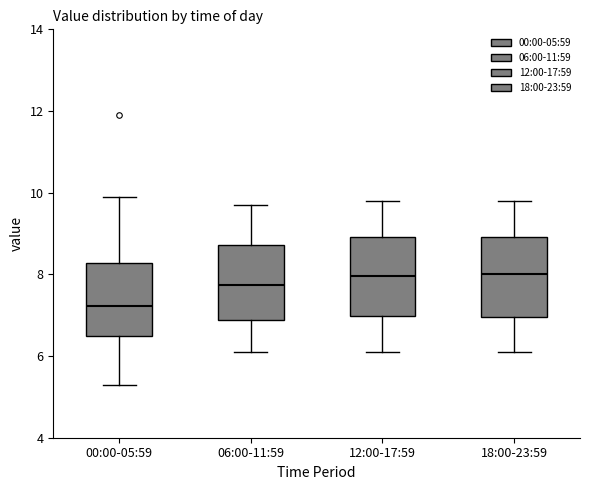

Reading left to right, read every box against the y-axis: the position of its median line, the range the box covers, and the ends of its whiskers. The values are not printed on the chart, so give them approximately, as read against the axis.

00:00-05:59: median 7.2, box 6.4 to 8.2, whiskers 5.4 to 10.0
06:00-11:59: median 7.8, box 6.8 to 8.8, whiskers 6.2 to 9.8
12:00-17:59: median 8.0, box 7.0 to 9.0, whiskers 6.2 to 9.8
18:00-23:59: median 8.0, box 7.0 to 9.0, whiskers 6.2 to 9.8